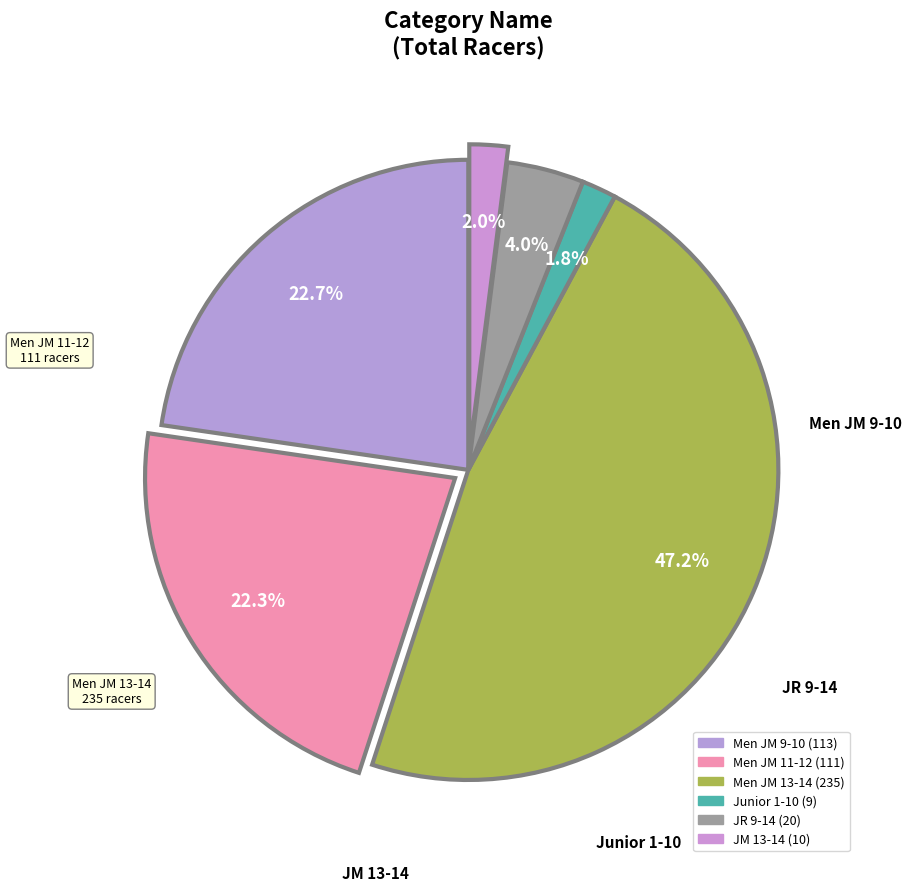

To the nearest percent, what is the difference between the Men JM 13-14 and JM 13-14 slice percentages?

45%